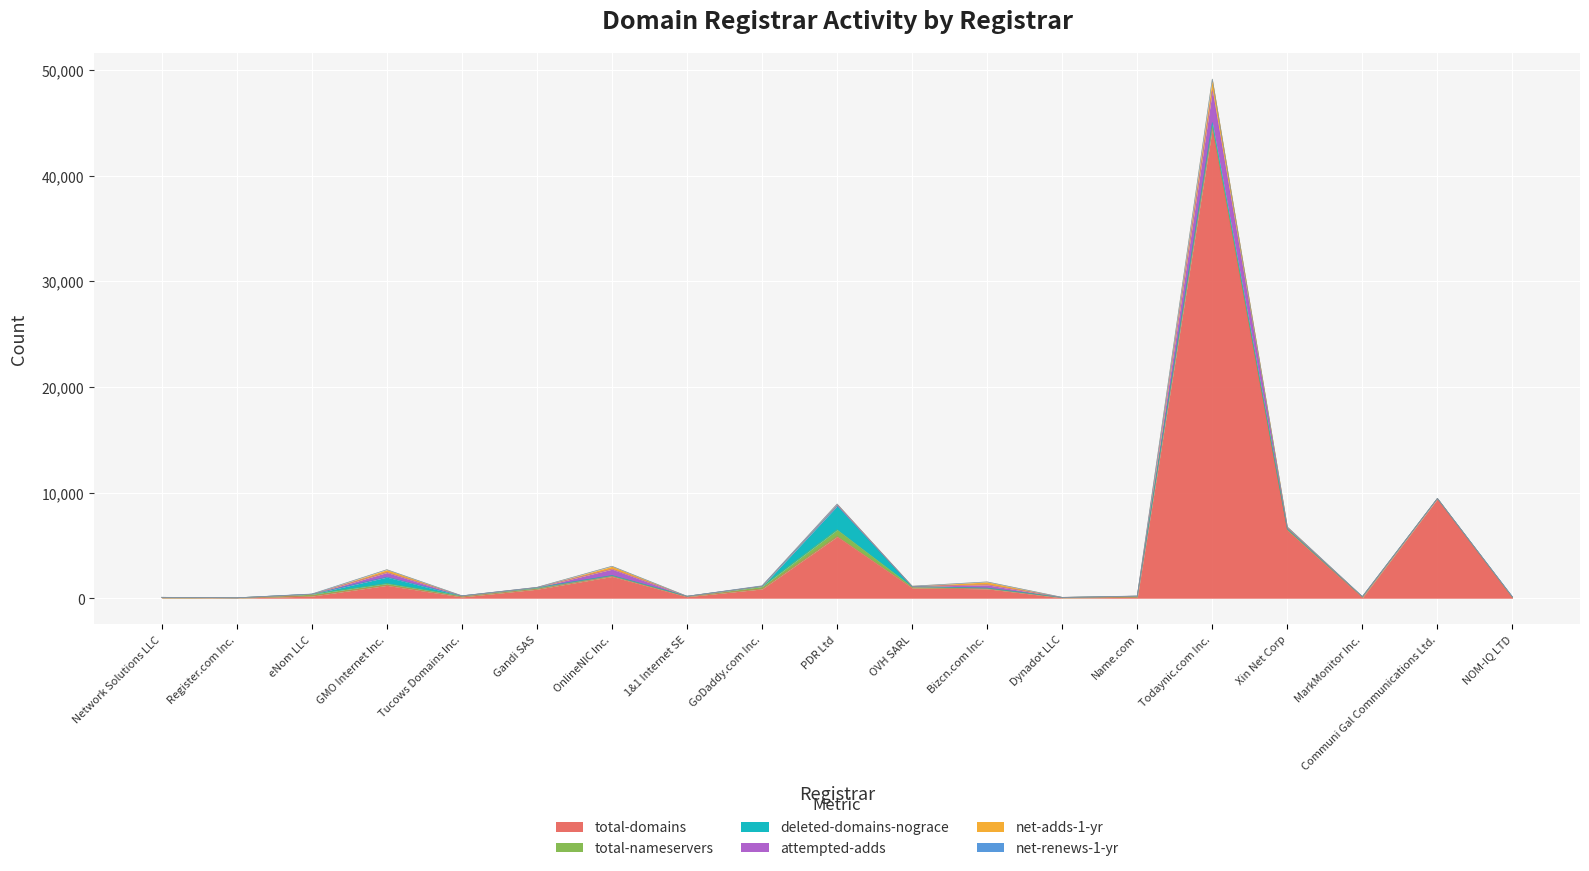

Which series has the largest range (max minus min)?

total-domains